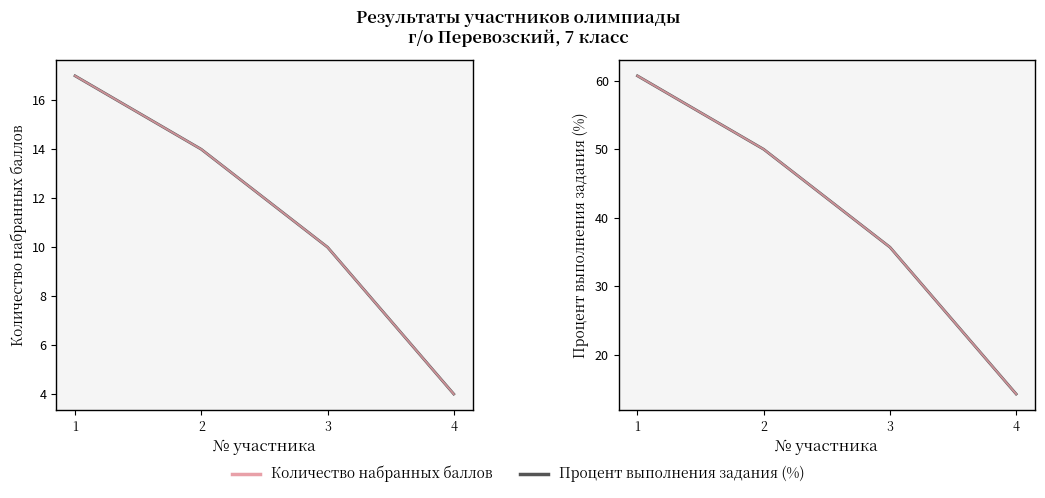

How many lines are shown in the chart?

2